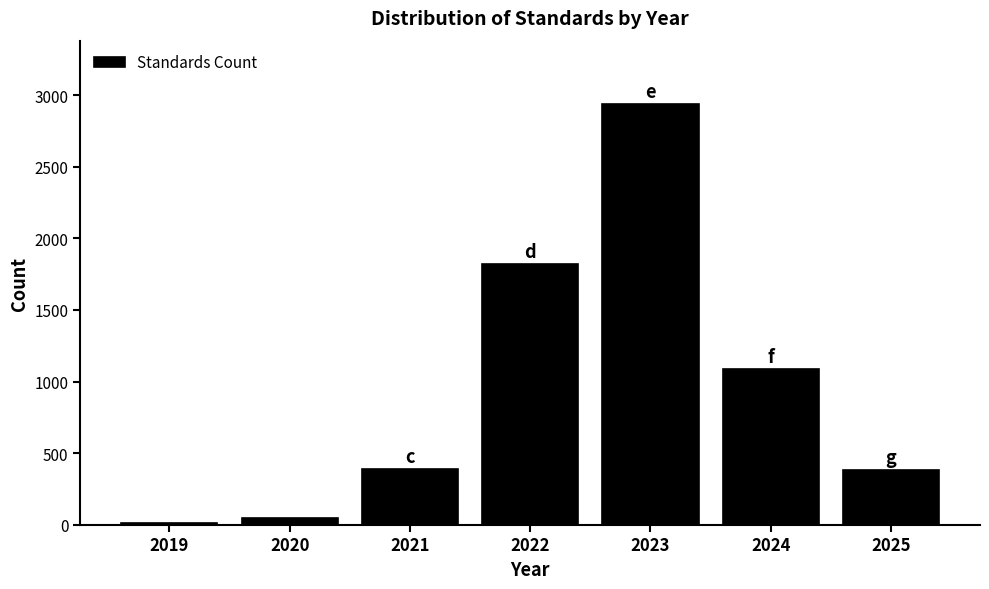

What is the ratio of the value at 2022 to the value at 2023?

0.6